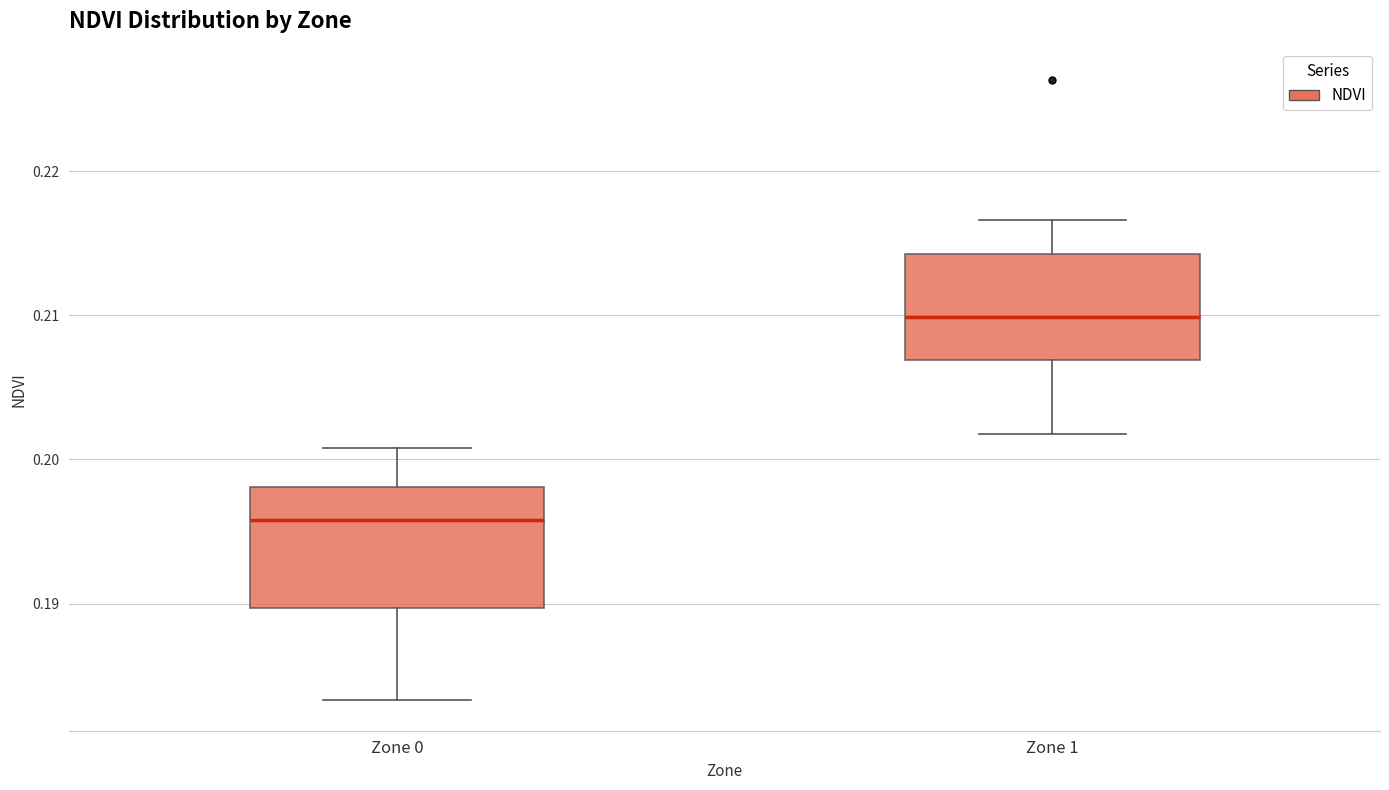

Which box's median line is the lowest?

Zone 0